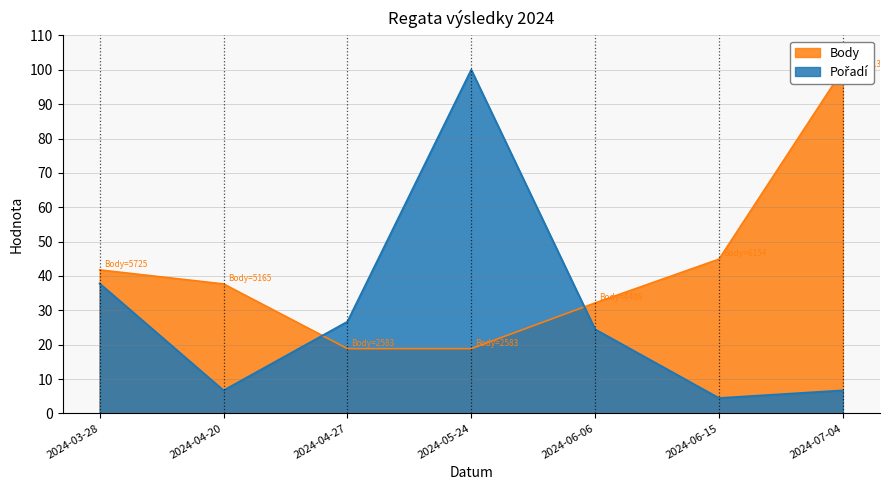

What is the sum of all Pořadí values?

206.7